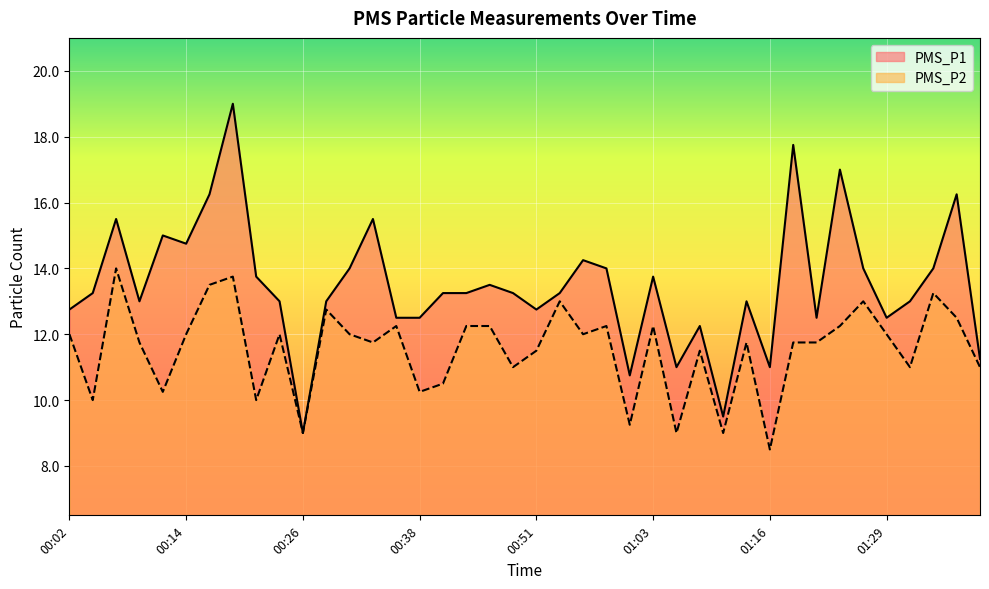

At which label does PMS_P1 reach its minimum?

00:26